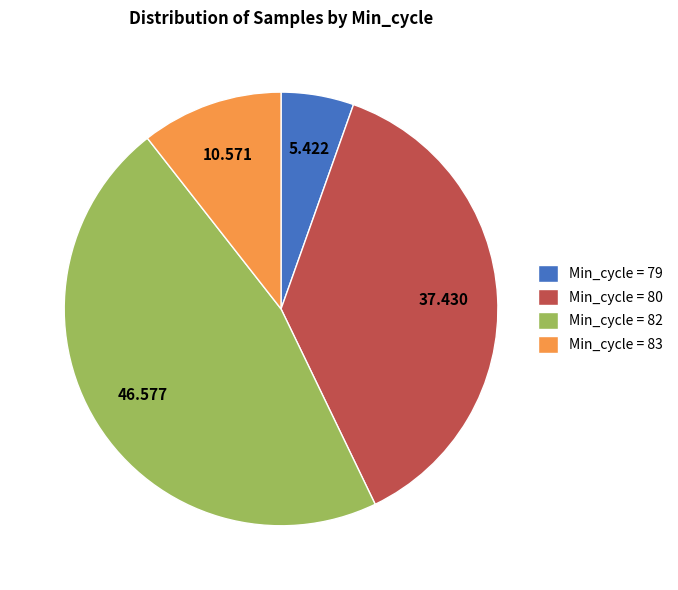

Combined, do Min_cycle = 80 and Min_cycle = 82 account for over 50%?

Yes